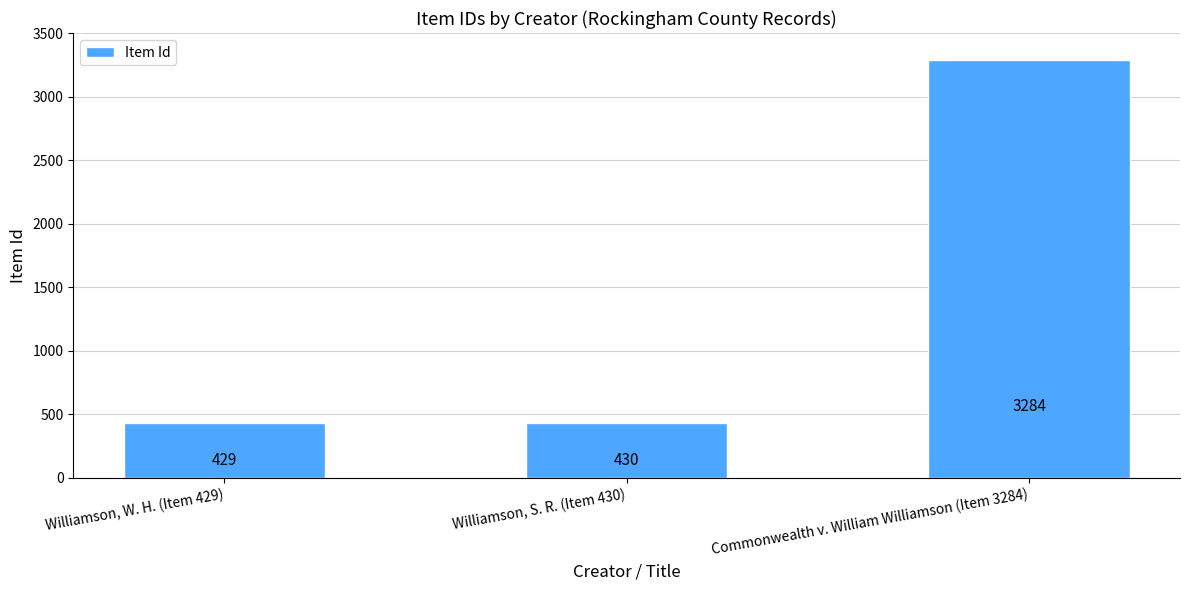

The value at Commonwealth v. William Williamson (Item 3284) is 5470. True or false?

False